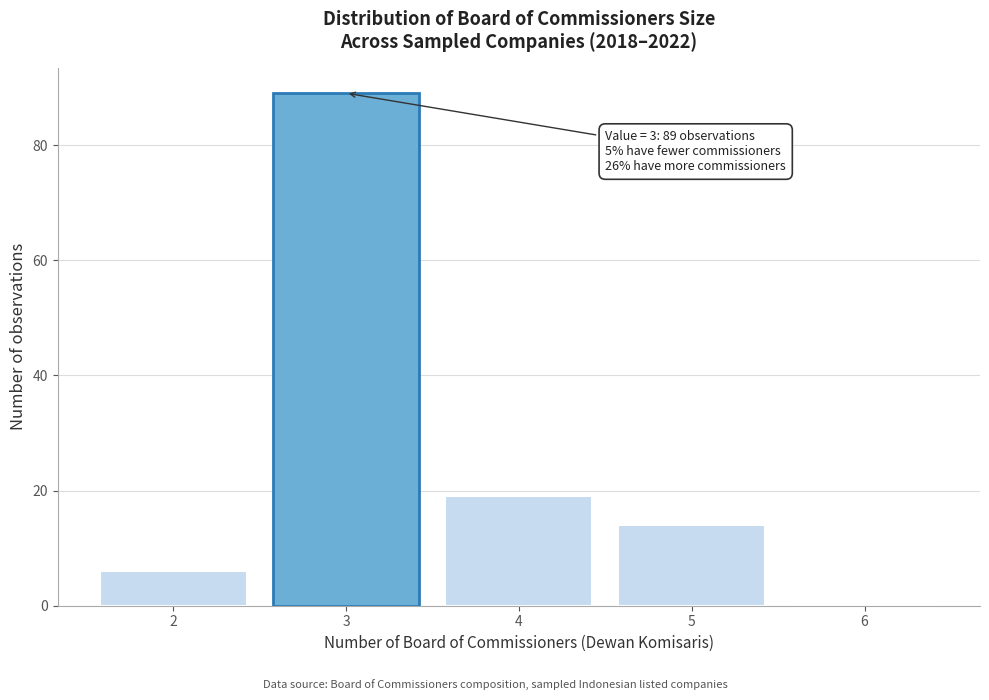

Over which range of the x-axis is the bar tallest?

2.5 to 3.5